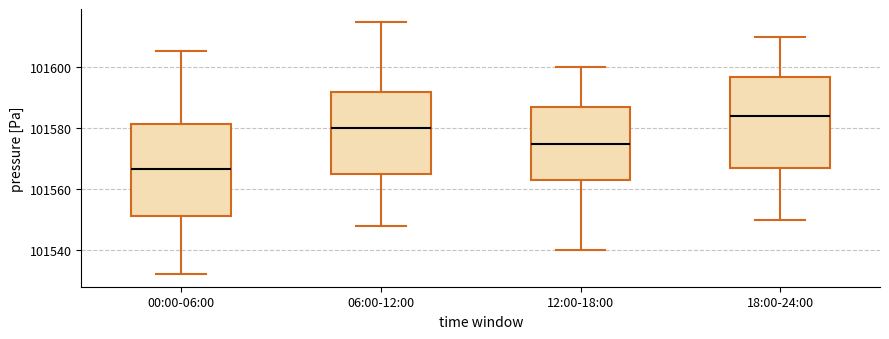

Reading left to right, read every box against the y-axis: the position of its median line, the range the box covers, and the ends of its whiskers. The values are not printed on the chart, so give them approximately, as read against the axis.

00:00-06:00: median 101566, box 101552 to 101582, whiskers 101532 to 101606
06:00-12:00: median 101580, box 101566 to 101592, whiskers 101548 to 101616
12:00-18:00: median 101576, box 101564 to 101588, whiskers 101540 to 101600
18:00-24:00: median 101584, box 101568 to 101598, whiskers 101550 to 101610